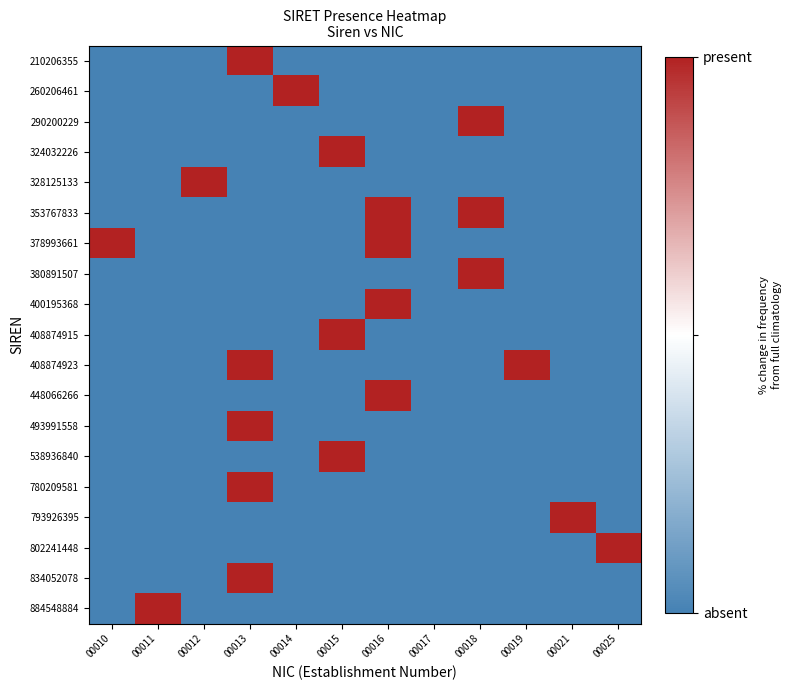

Rank the series at 00025 from highest to lowest value.

802241448, 210206355, 260206461, 290200229, 324032226, 328125133, 353767833, 378993661, 380891507, 400195368, 408874915, 408874923, 448066266, 493991558, 538936840, 780209581, 793926395, 834052078, 884548884